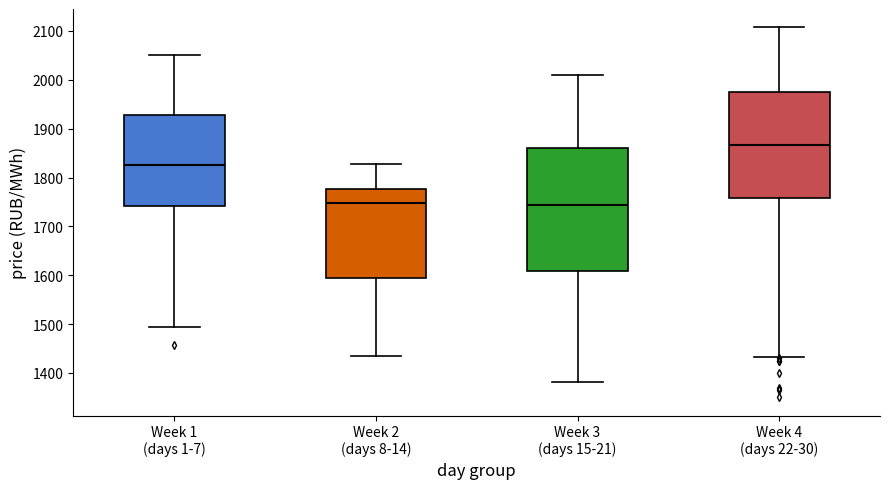

Reading left to right, transcribe this box plot: for each box, give where its median line is, the range the box spans, and where its two whiskers end, as read against the y-axis. The values are not printed on the chart, so give them approximately, as read against the axis.

Week 1 (days 1-7): median 1830, box 1740 to 1930, whiskers 1490 to 2050
Week 2 (days 8-14): median 1750, box 1590 to 1780, whiskers 1440 to 1830
Week 3 (days 15-21): median 1740, box 1610 to 1860, whiskers 1380 to 2010
Week 4 (days 22-30): median 1870, box 1760 to 1980, whiskers 1430 to 2110